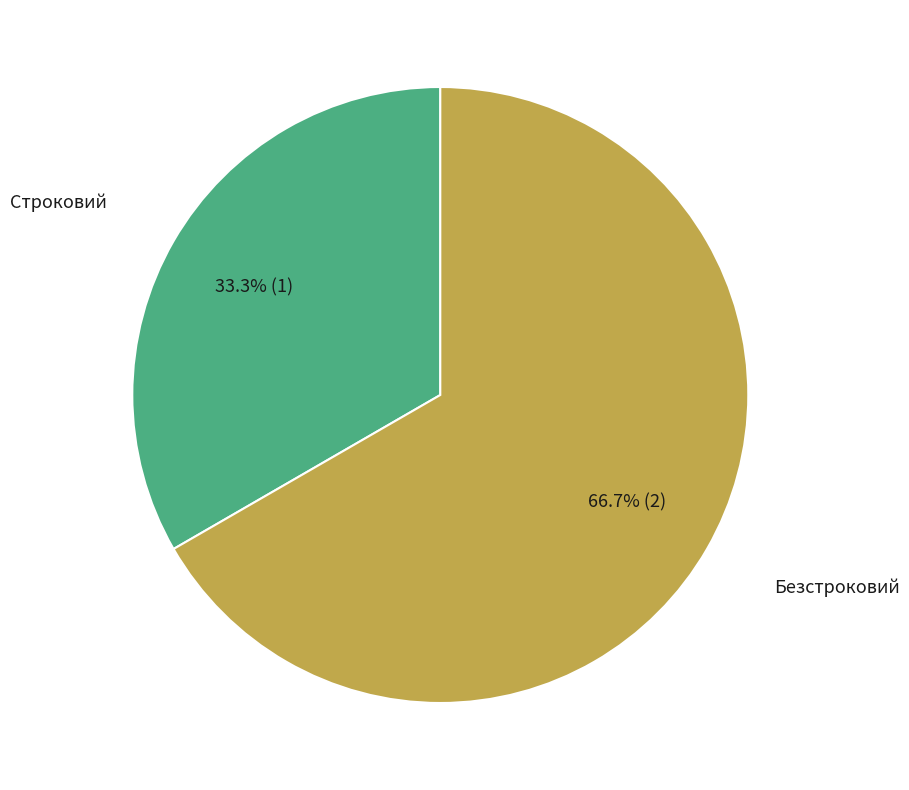

Is there any slice that represents more than half of the pie?

Yes